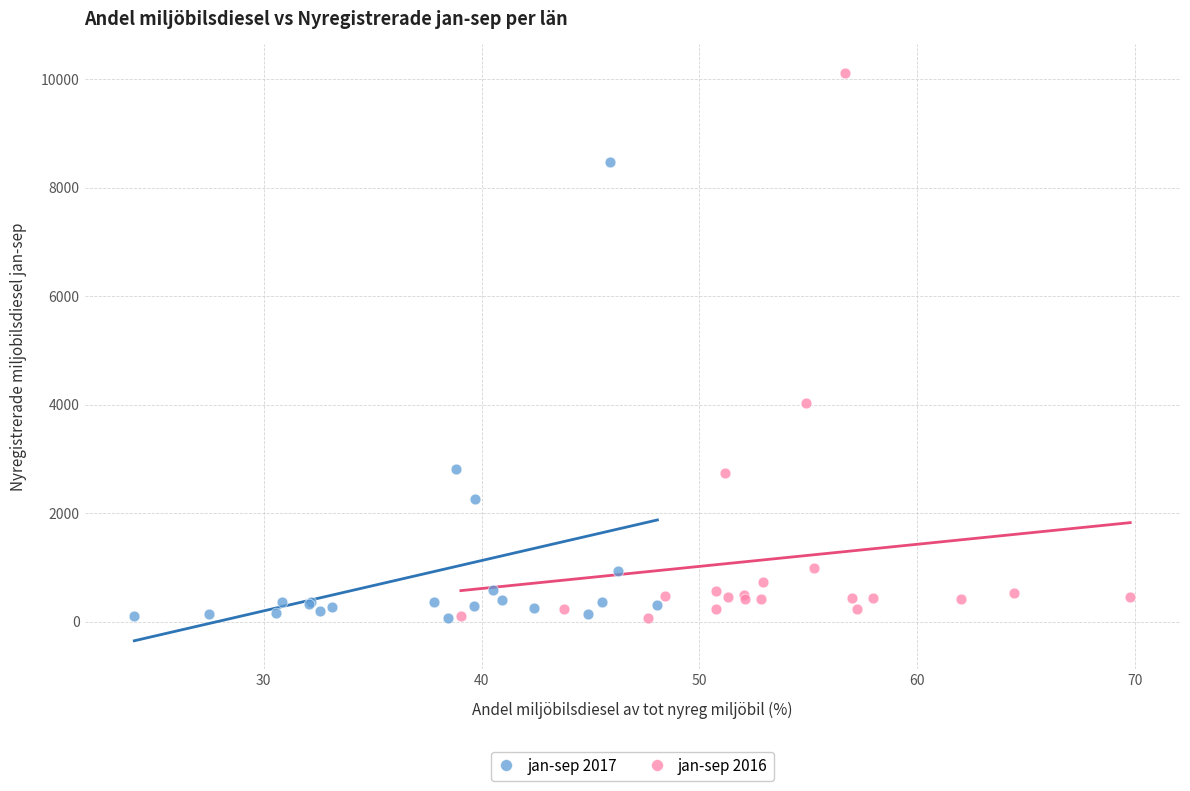

Which series has the largest Y range (max minus min)?

jan-sep 2016